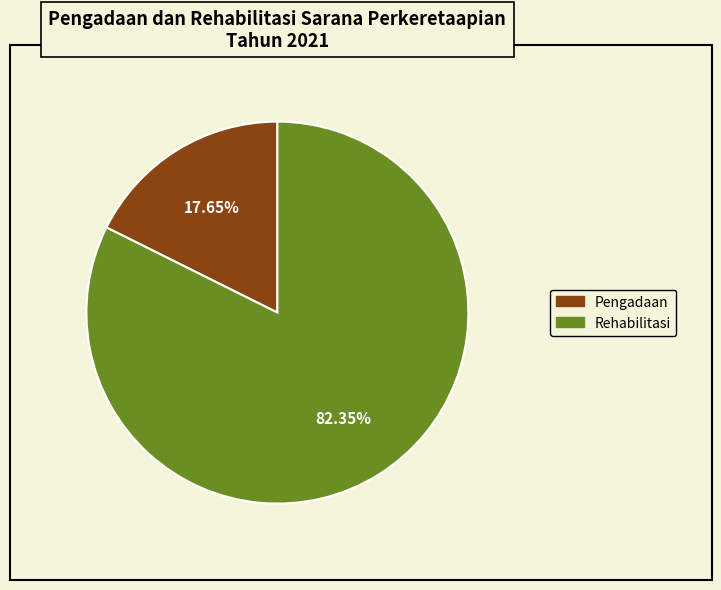

How many slices are in this pie chart?

2